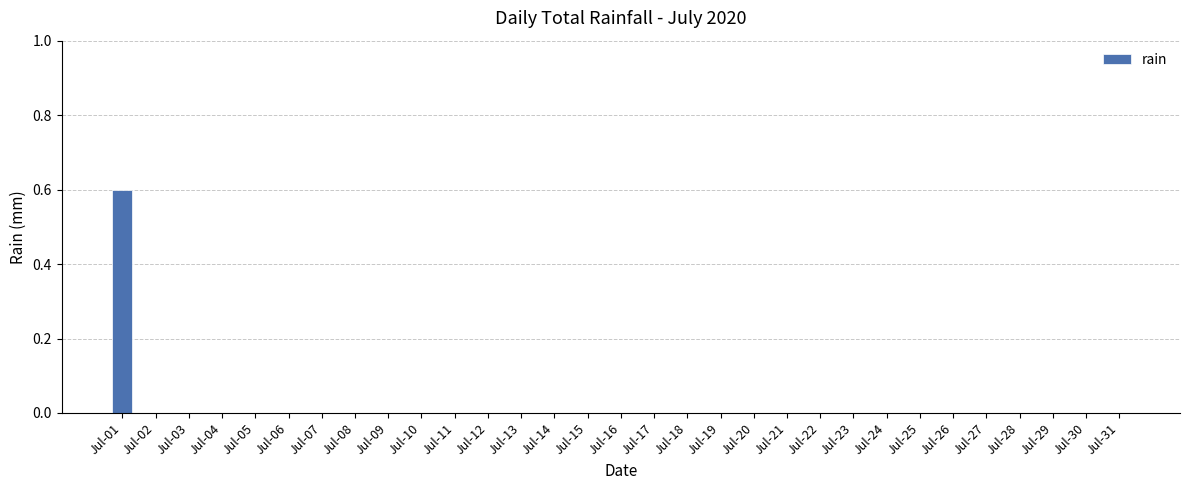

Reading left to right, transcribe all the data shown in this chart.

Jul-01=0.6	Jul-02=0.0	Jul-03=0.0	Jul-04=0.0	Jul-05=0.0	Jul-06=0.0	Jul-07=0.0	Jul-08=0.0	Jul-09=0.0	Jul-10=0.0	Jul-11=0.0	Jul-12=0.0	Jul-13=0.0	Jul-14=0.0	Jul-15=0.0	Jul-16=0.0	Jul-17=0.0	Jul-18=0.0	Jul-19=0.0	Jul-20=0.0	Jul-21=0.0	Jul-22=0.0	Jul-23=0.0	Jul-24=0.0	Jul-25=0.0	Jul-26=0.0	Jul-27=0.0	Jul-28=0.0	Jul-29=0.0	Jul-30=0.0	Jul-31=0.0